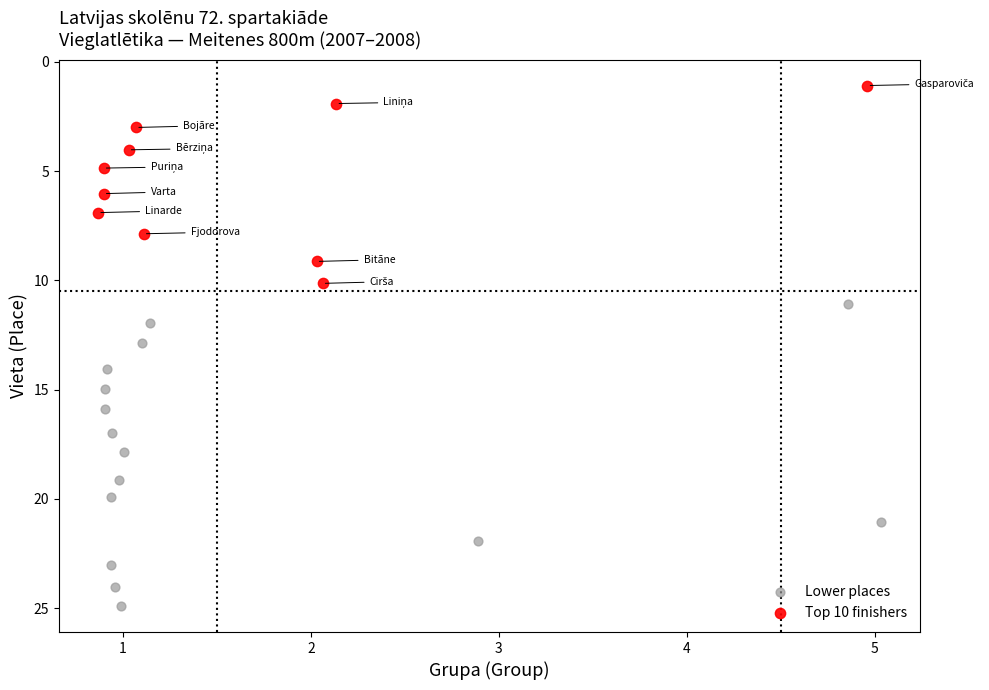

Which series reaches the minimum Y coordinate?

Top 10 finishers